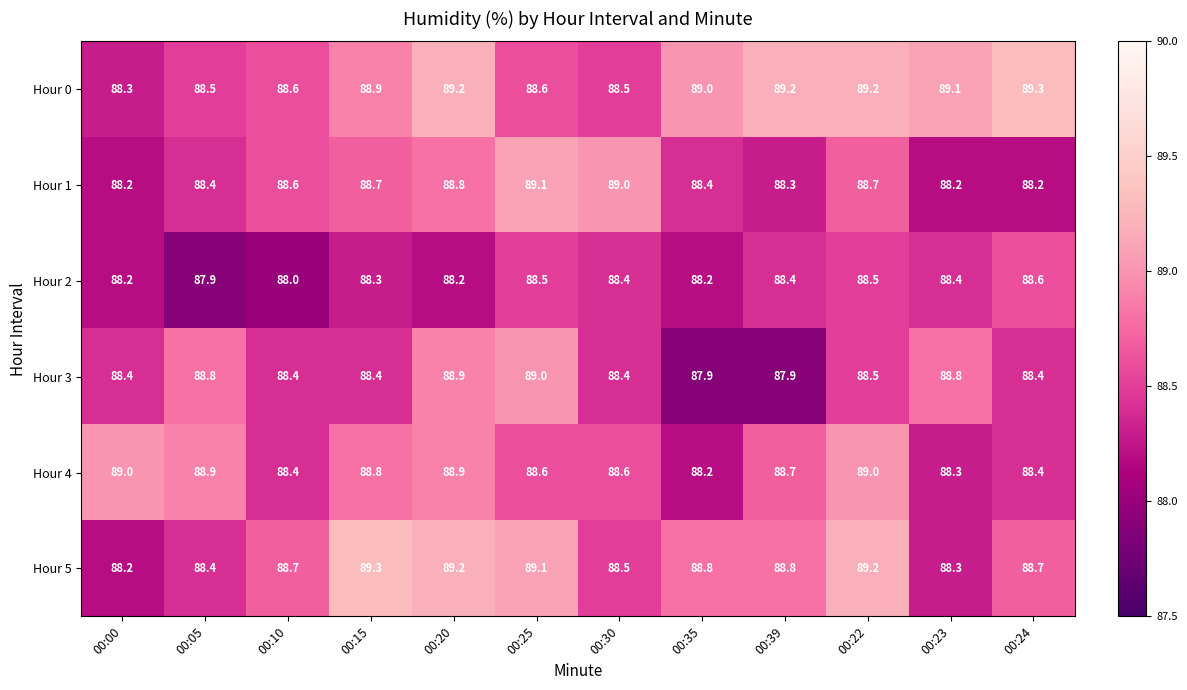

What is the maximum value for Hour 3?

89.0